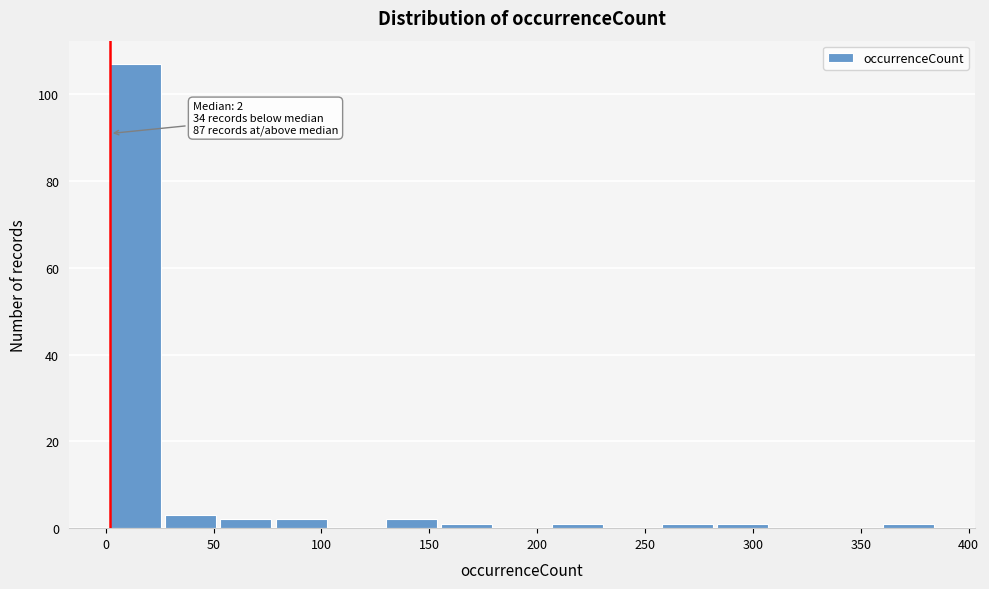

Which range on the x-axis has the tallest bar?

0 to 25